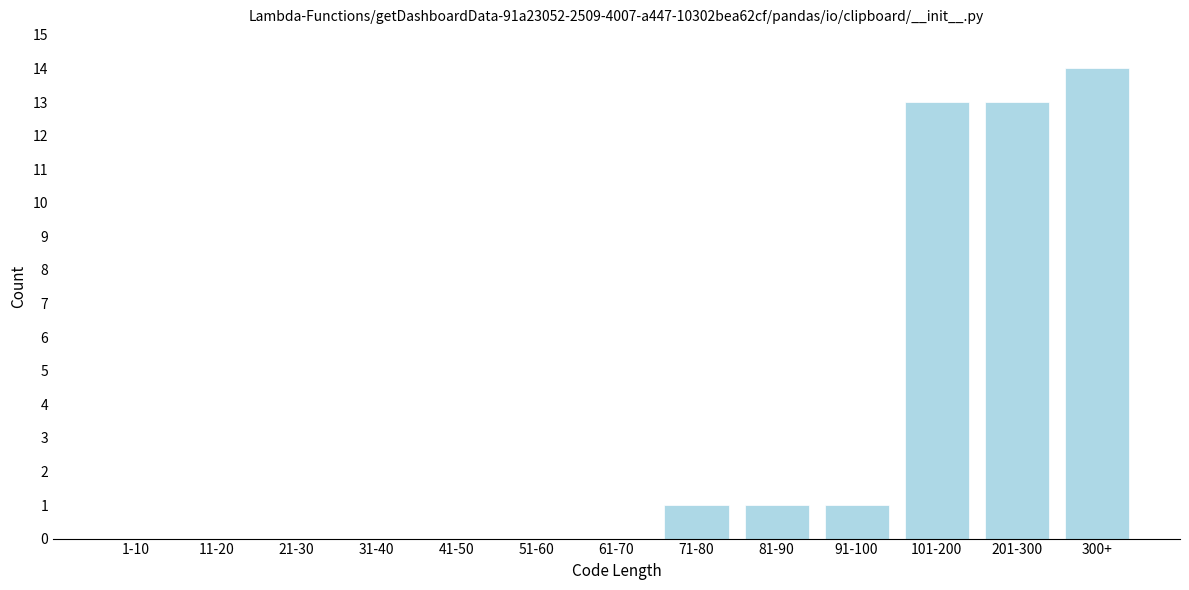

Reading left to right, list all the values displayed in this chart.

1-10=0	11-20=0	21-30=0	31-40=0	41-50=0	51-60=0	61-70=0	71-80=1	81-90=1	91-100=1	101-200=13	201-300=13	300+=14